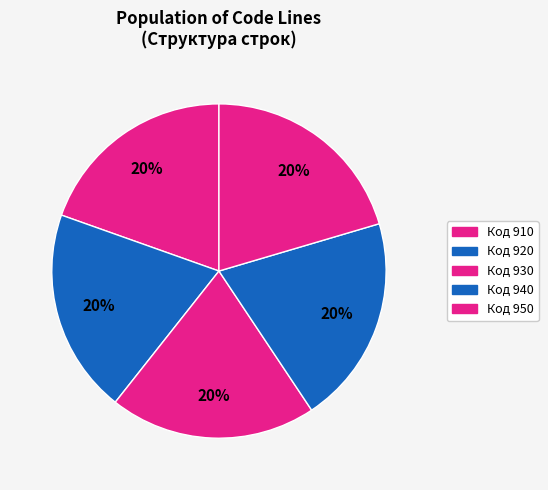

How many slices are in this pie chart?

5